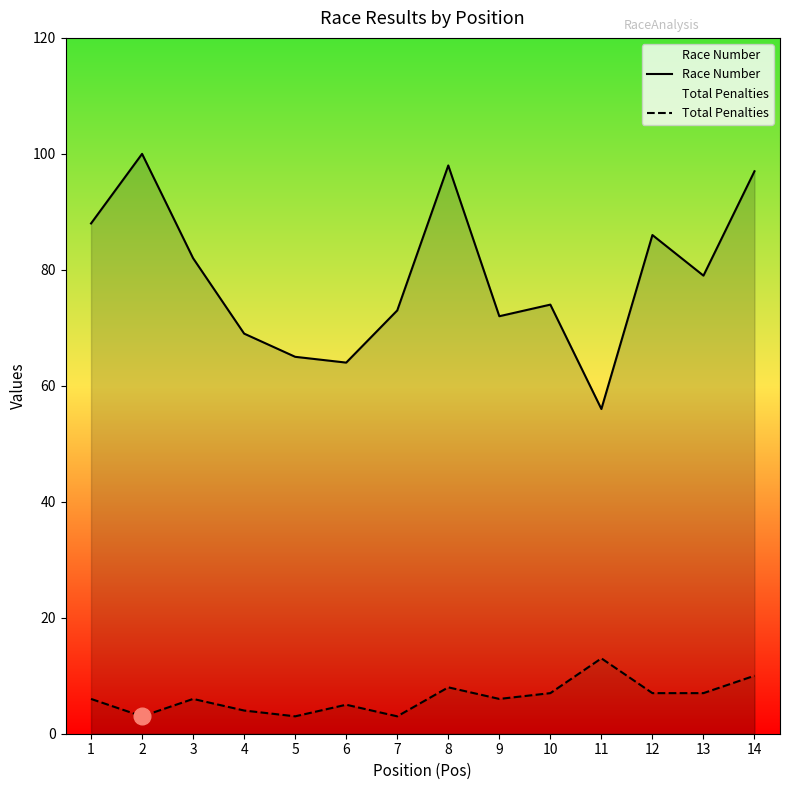

What is the difference between the highest and lowest values at 2?

97